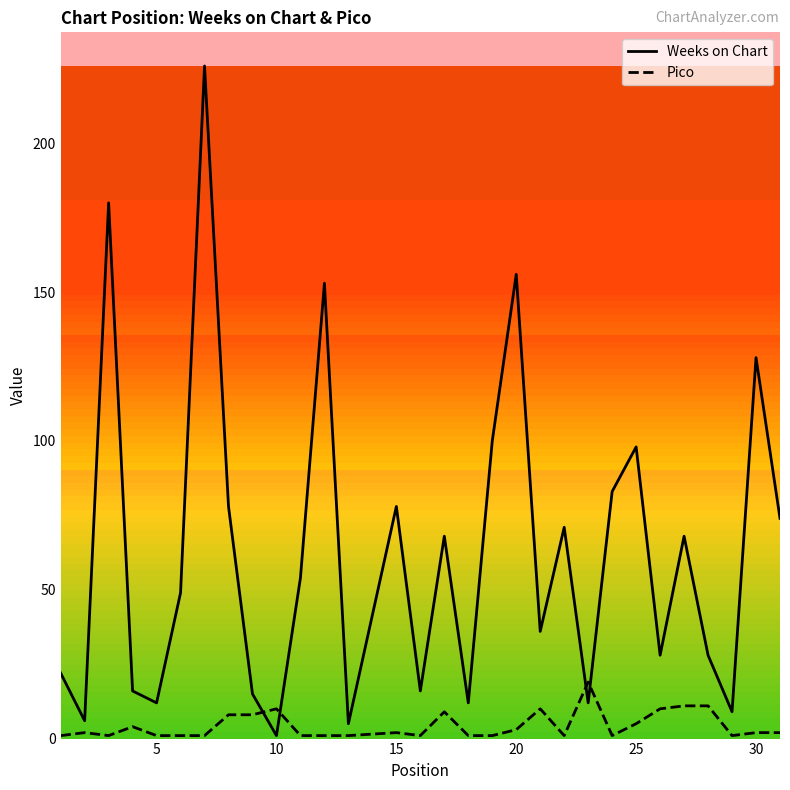

After their last crossing, which series has the higher values: Weeks on Chart or Pico?

Weeks on Chart